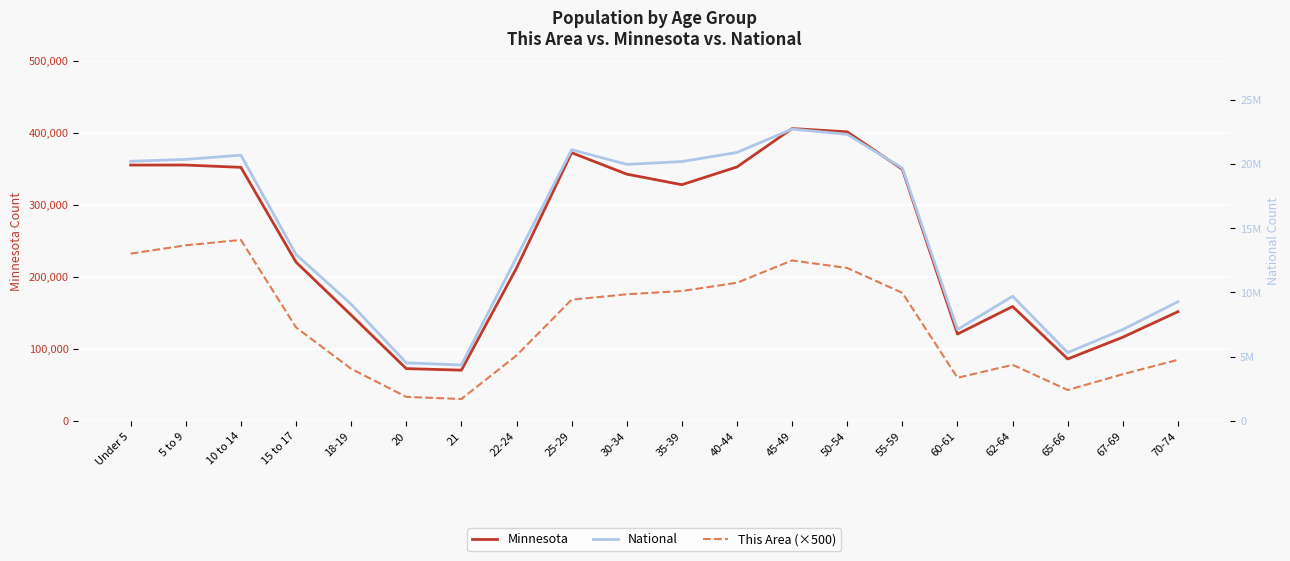

Rank the categories by National value from highest to lowest.

45-49, 50-54, 25-29, 40-44, 10 to 14, 5 to 9, Under 5, 35-39, 30-34, 55-59, 15 to 17, 22-24, 62-64, 70-74, 18-19, 67-69, 60-61, 65-66, 20, 21